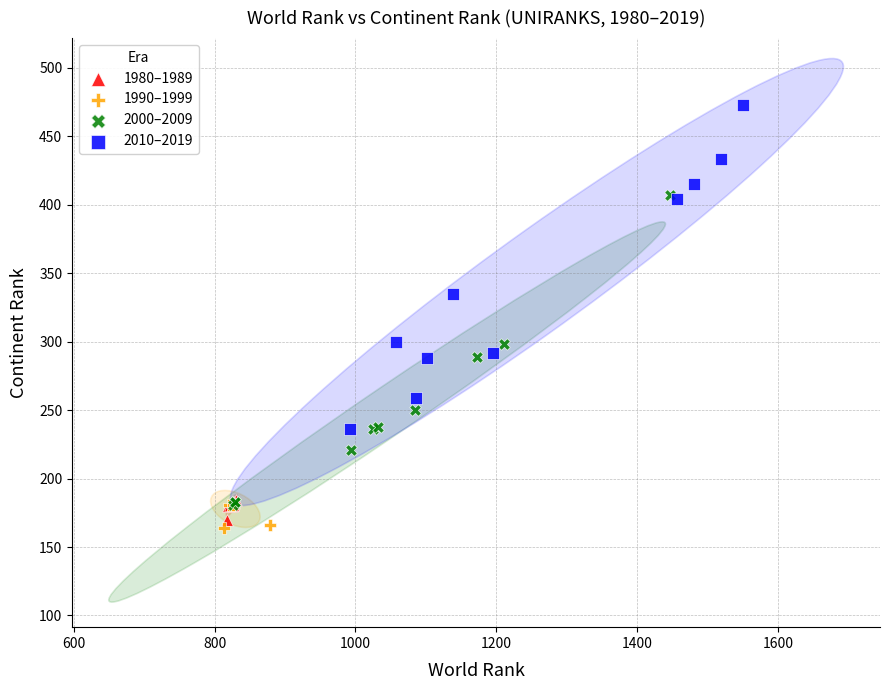

Which series contains the highest Y value?

2010–2019